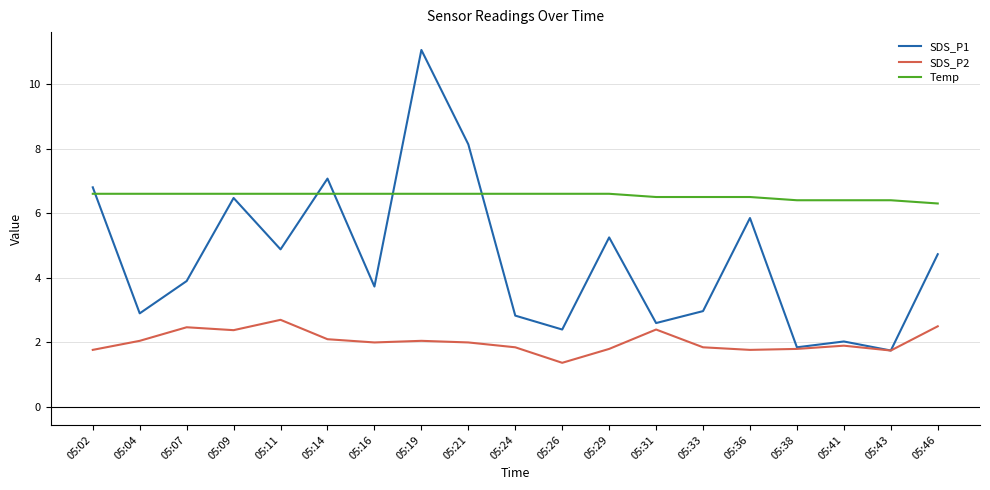

True or false: Temp and SDS_P2 cross at least once.

False